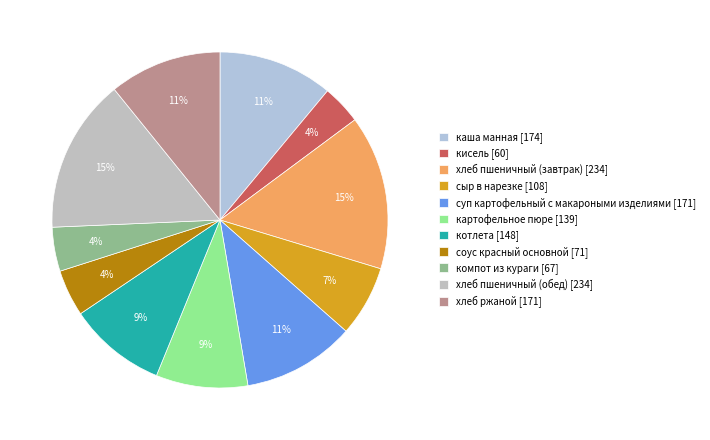

The хлеб пшеничный (обед) slice represents 2% of the pie. True or false?

False